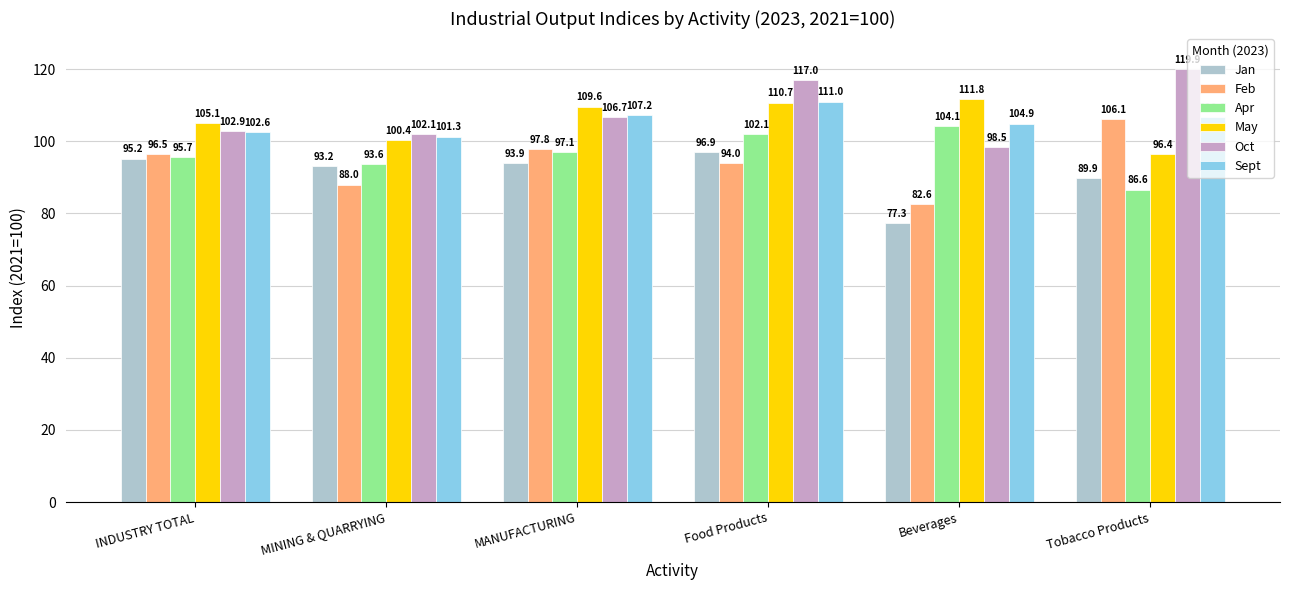

What is the minimum value shown in the chart?

77.3